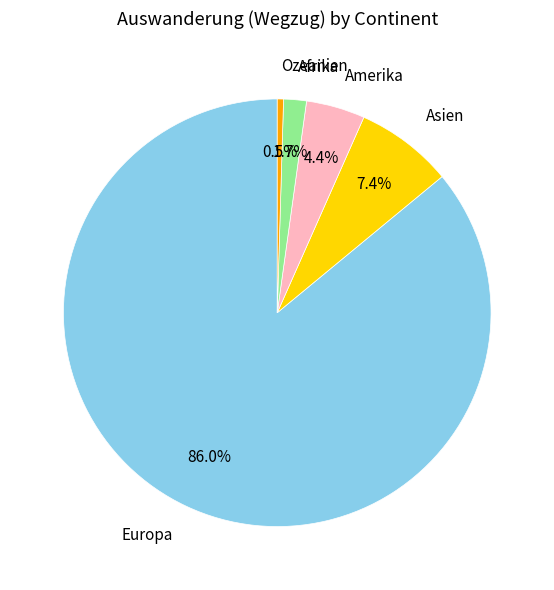

Does any single category account for the majority?

Yes